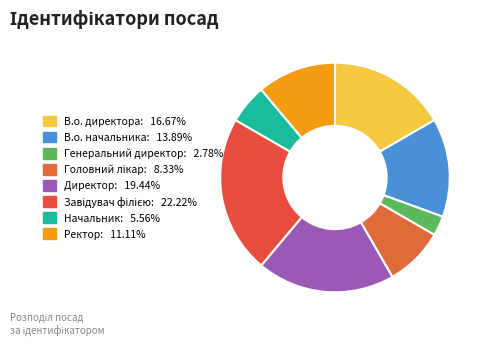

Rank the categories by value from highest to lowest.

Завідувач філією, Директор, В.о. директора, В.о. начальника, Ректор, Головний лікар, Начальник, Генеральний директор